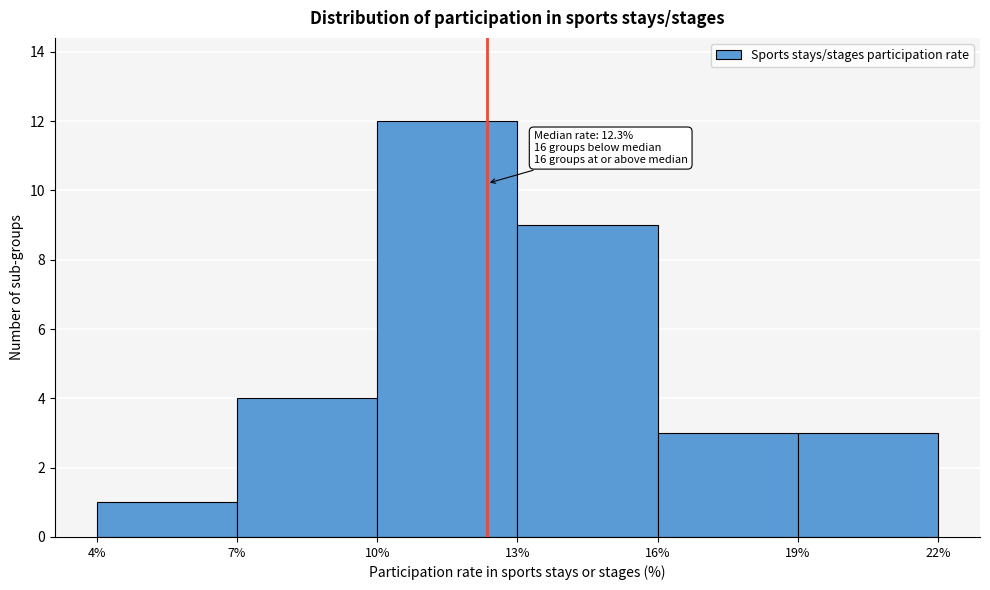

Over which range of the x-axis is the bar tallest?

10% to 13%